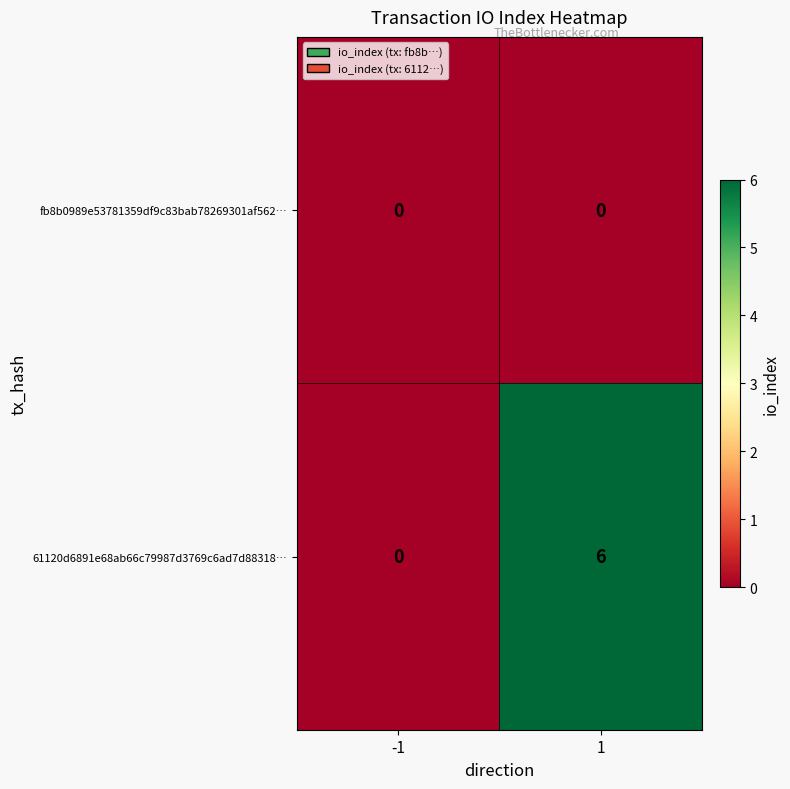

What is the total value across all series at 1?

6